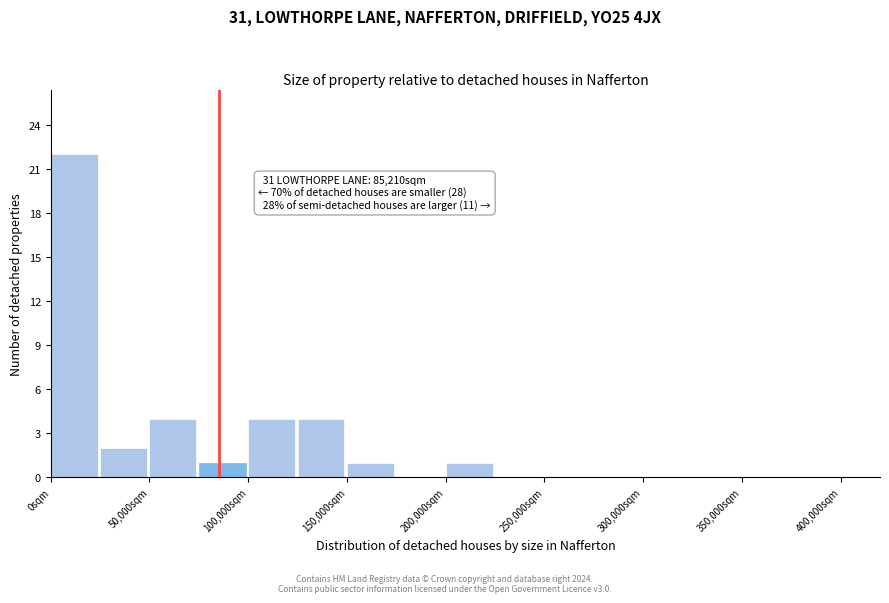

Over which range of the x-axis is the bar tallest?

0 to 25000